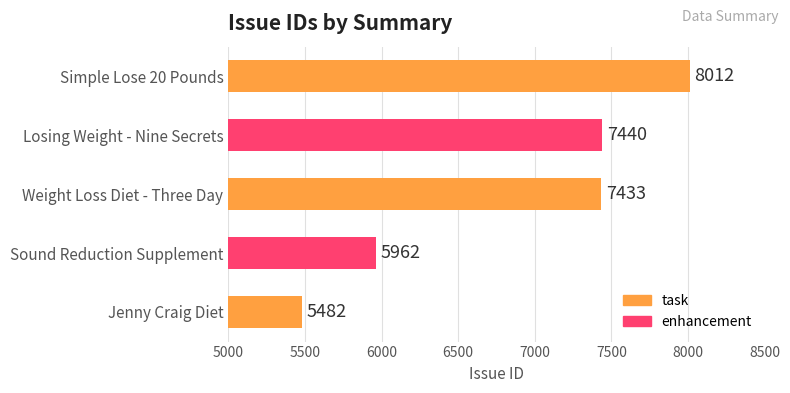

Is it true that the value at Weight Loss Diet - Three Day is 7433?

True